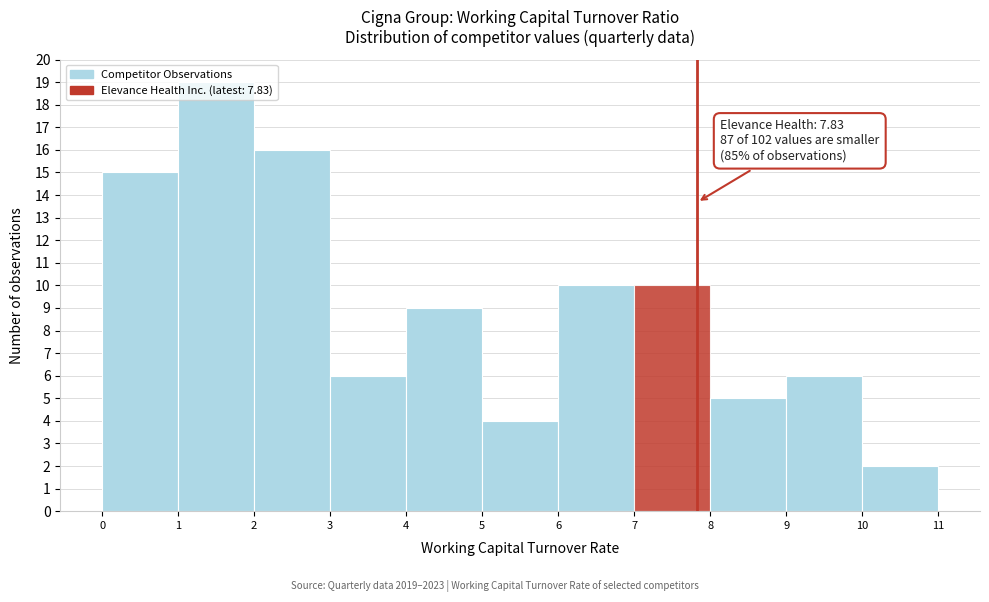

Over which range of the x-axis is the bar tallest?

1 to 2